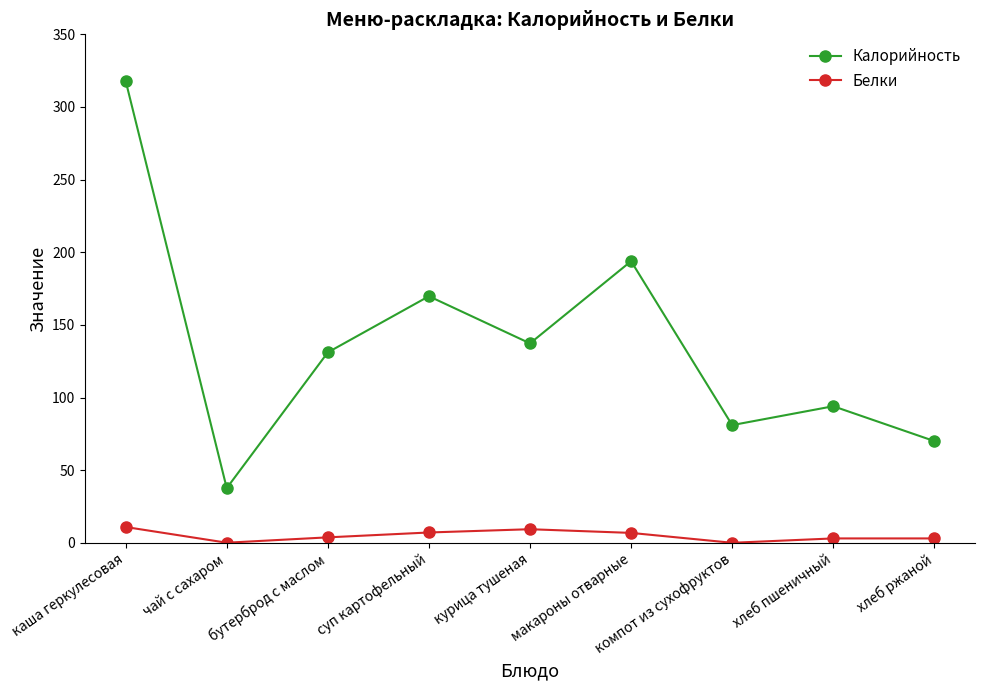

The Калорийность series shows 42.0 at хлеб ржаной. True or false?

False